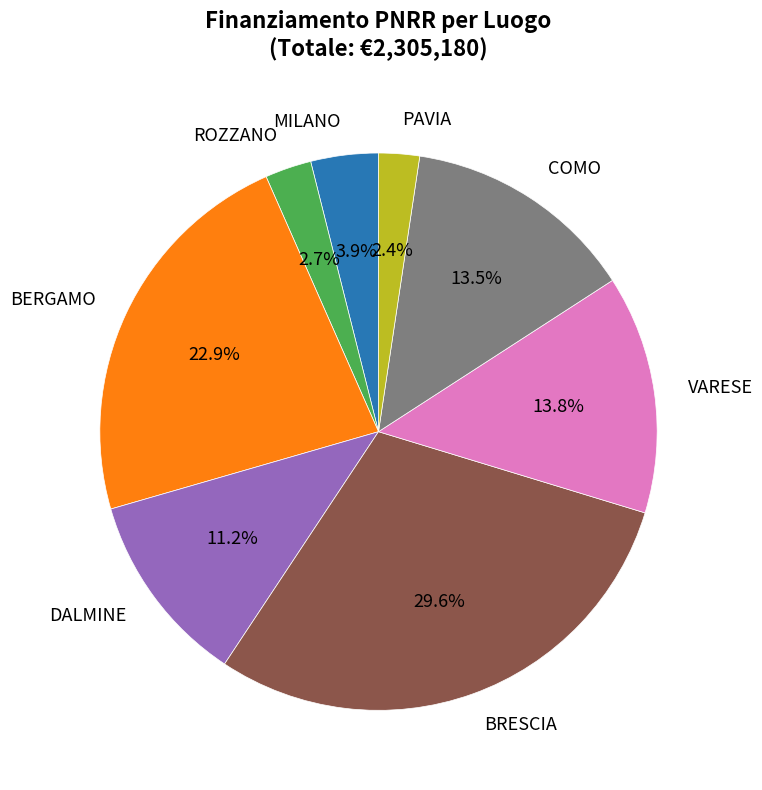

What percentage is NOT represented by BRESCIA?

70.4%